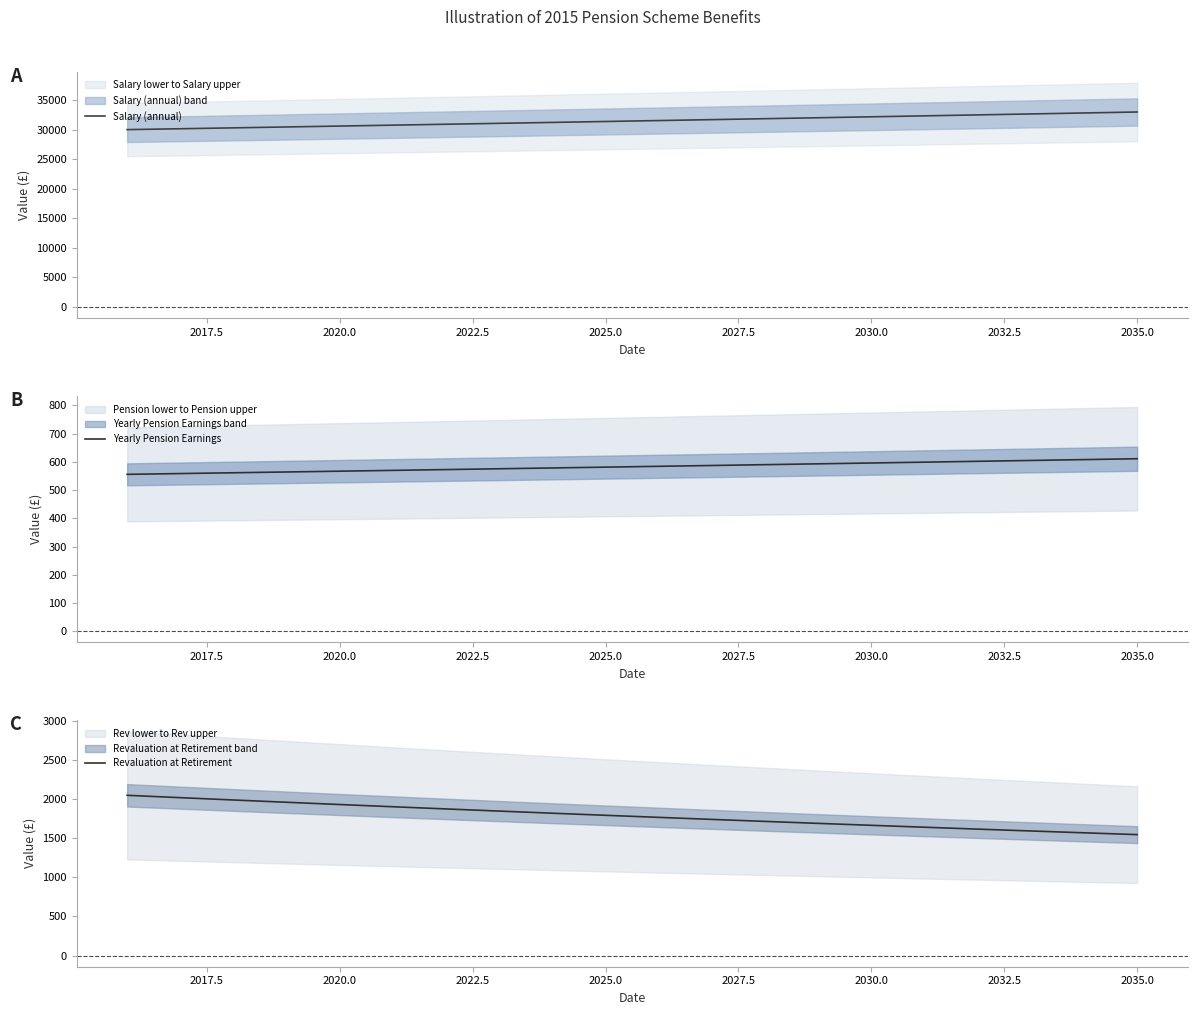

Reading left to right, extract all data points from this chart.

Salary (annual): 30000.0	30150.0	30300.7	30452.3	30604.5	30757.5	30911.3	31065.9	31221.2	31377.3	31534.2	31691.9	31850.3	32009.6	32169.6	32330.5	32492.1	32654.6	32817.9	32982.0
Yearly Pension Earnings: 555.6	558.3	561.1	563.9	566.8	569.6	572.4	575.3	578.2	581.1	584.0	586.9	589.8	592.8	595.7	598.7	601.7	604.7	607.7	610.8
Revaluation at Retirement: 2052.8	2022.6	1992.8	1963.5	1934.6	1906.2	1878.2	1850.5	1823.3	1796.5	1770.1	1744.1	1718.4	1693.1	1668.3	1643.7	1619.5	1595.7	1572.3	1549.1